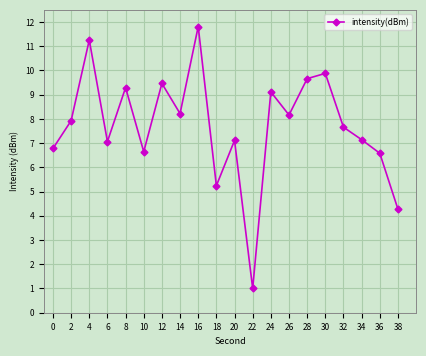

True or false: there are more than 0 points higher than both neighbors.

True